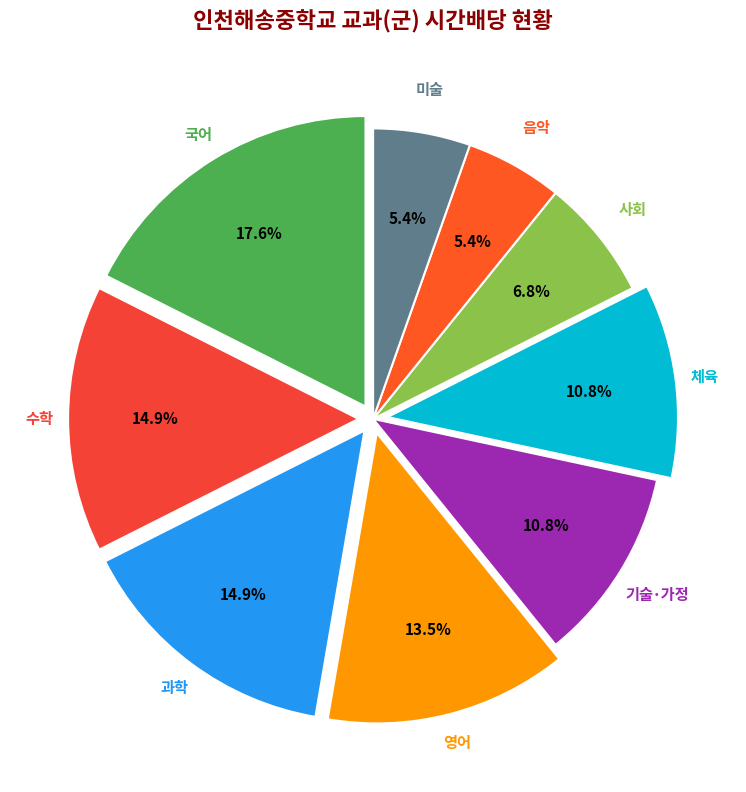

How many slices are in this pie chart?

9